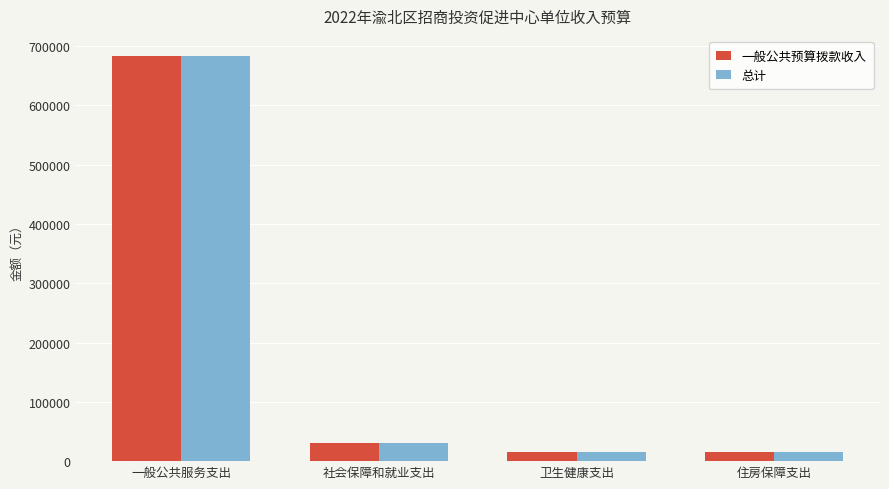

What is the average value of the 总计 series?

185944.3